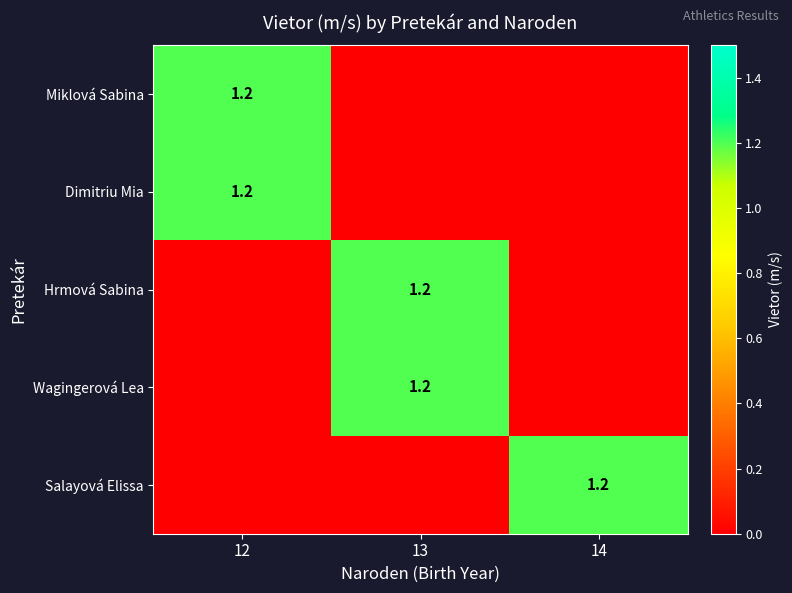

What is the total value across all series at 14?

1.2